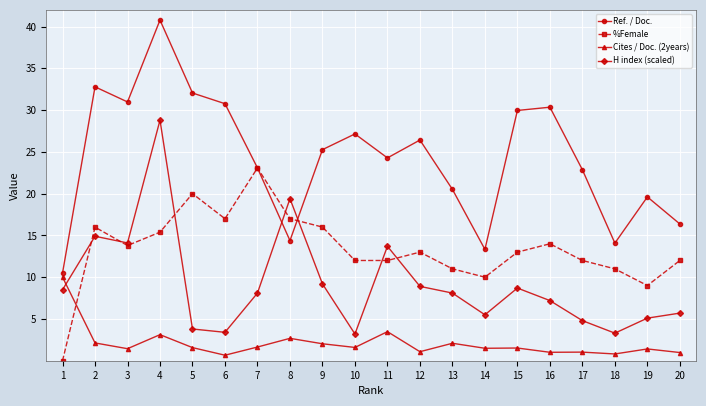

True or false: Cites / Doc. (2years) and %Female cross at least once.

True